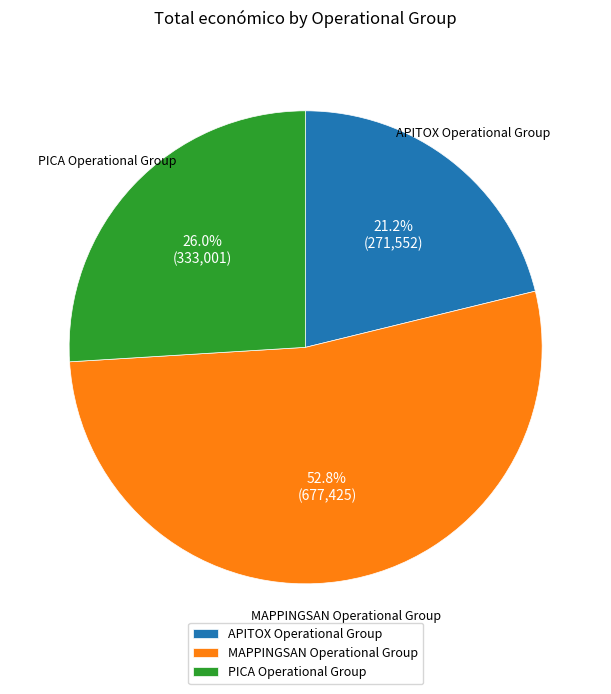

Between PICA and MAPPINGSAN, which is larger?

MAPPINGSAN